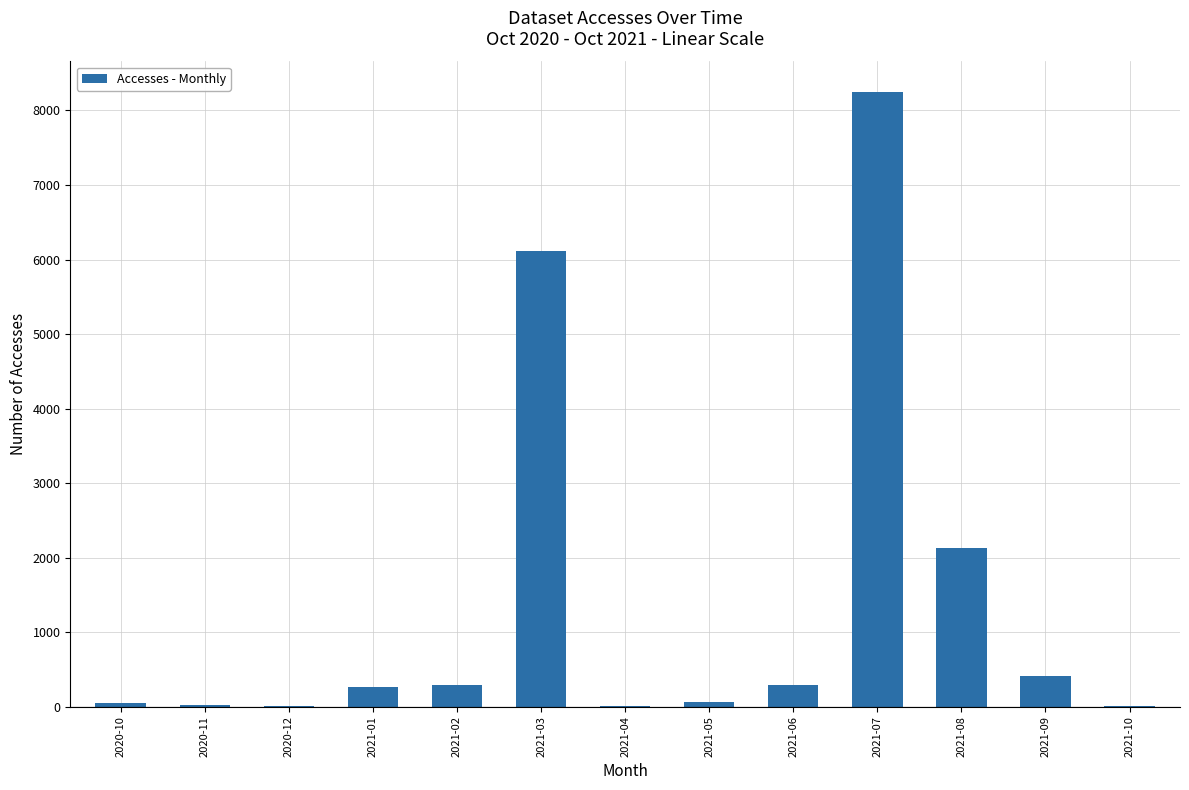

At which label is the value closest to 4125?

2021-03